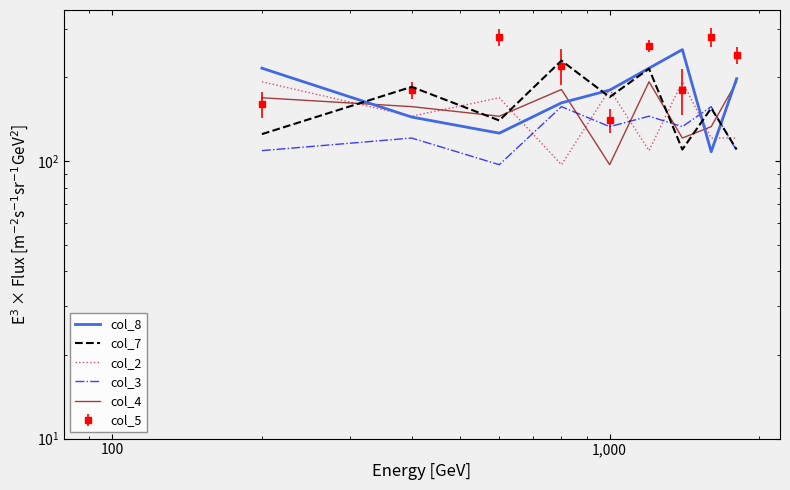

Is this an area chart (filled region under the line)?

No